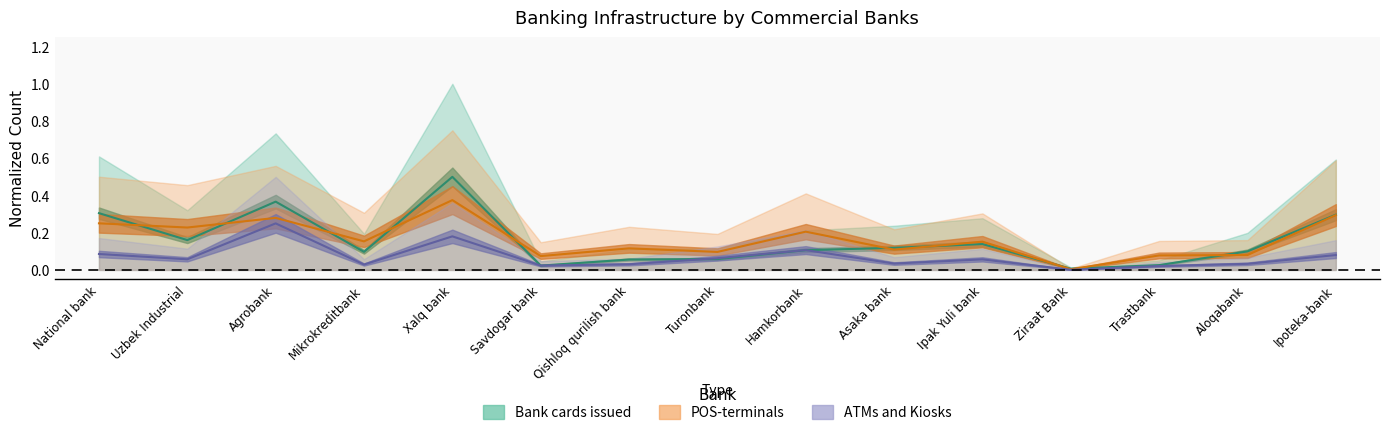

Where is the first local maximum for POS-terminals?

Agrobank